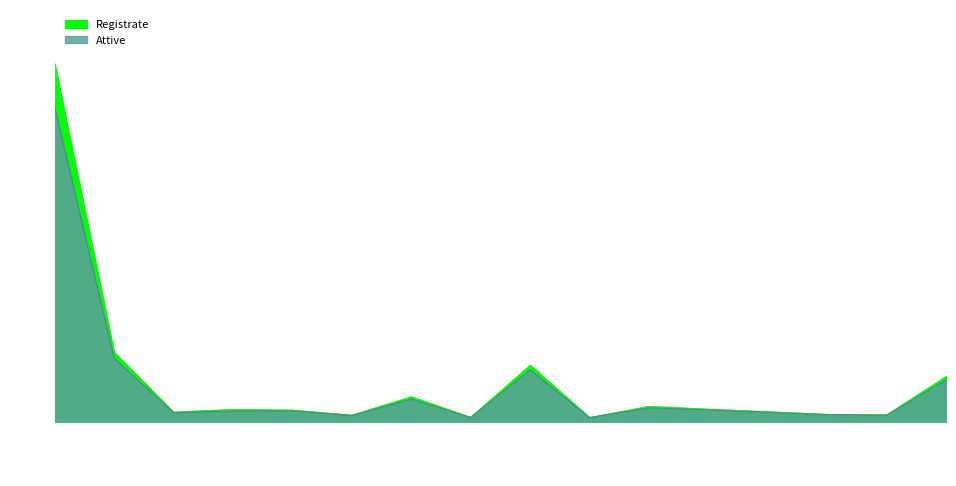

Between Sala Bol and APPENNIN, which series saw the biggest shift?

Registrate